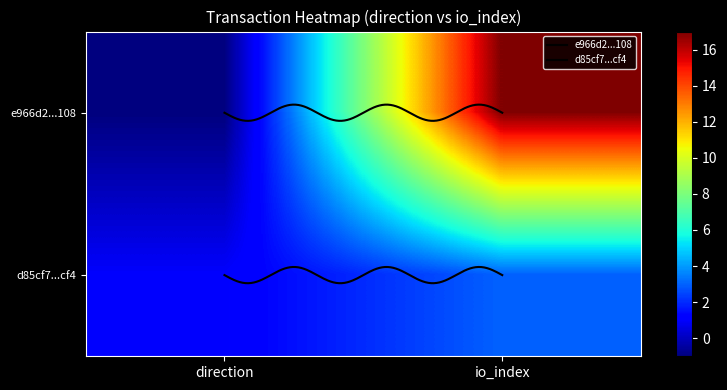

What is the smallest value displayed?

-1